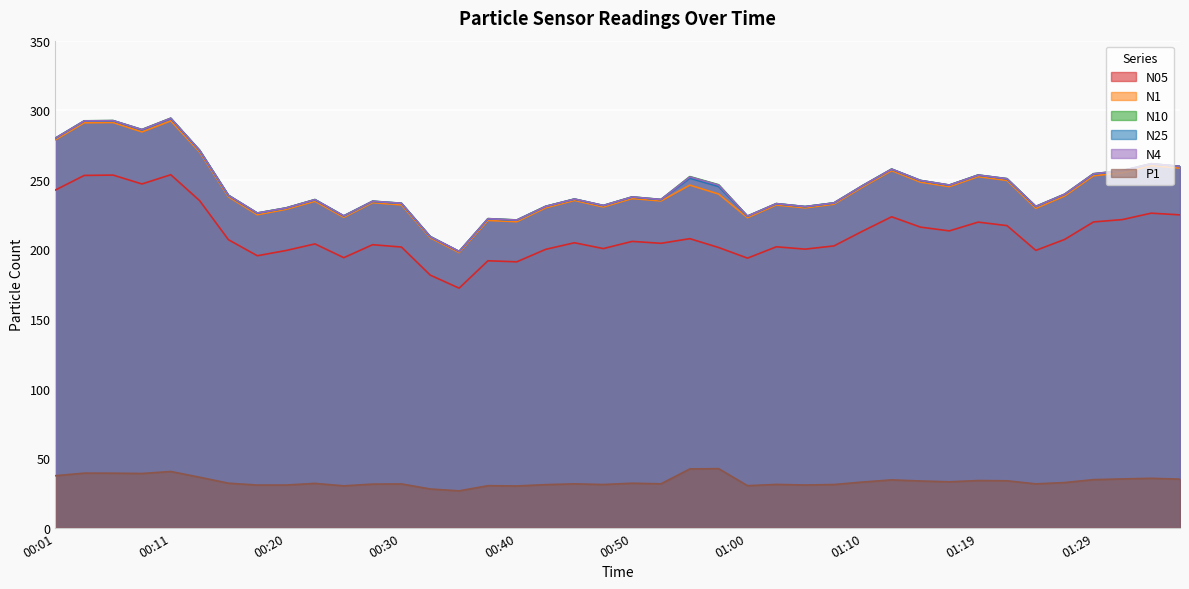

List the series in order of their peak value, lowest first.

P1, N05, N1, N25, N4, N10